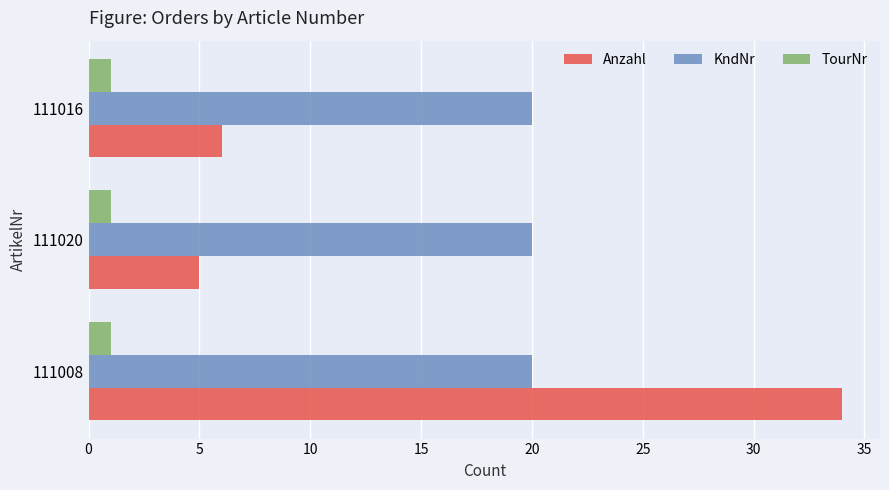

List the series in order of their peak value, lowest first.

TourNr, KndNr, Anzahl